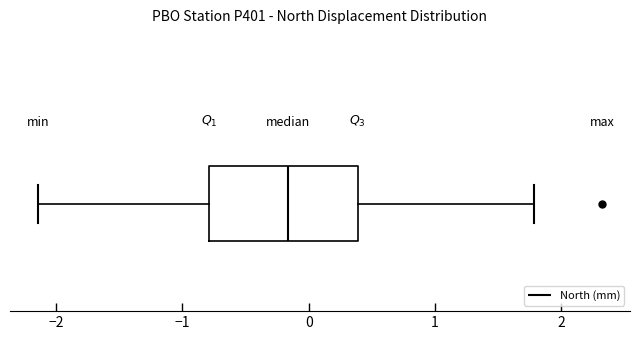

Where does the left whisker of the box end on the x-axis? The values are not printed on the chart, so give them approximately, as read against the axis.

-2.1